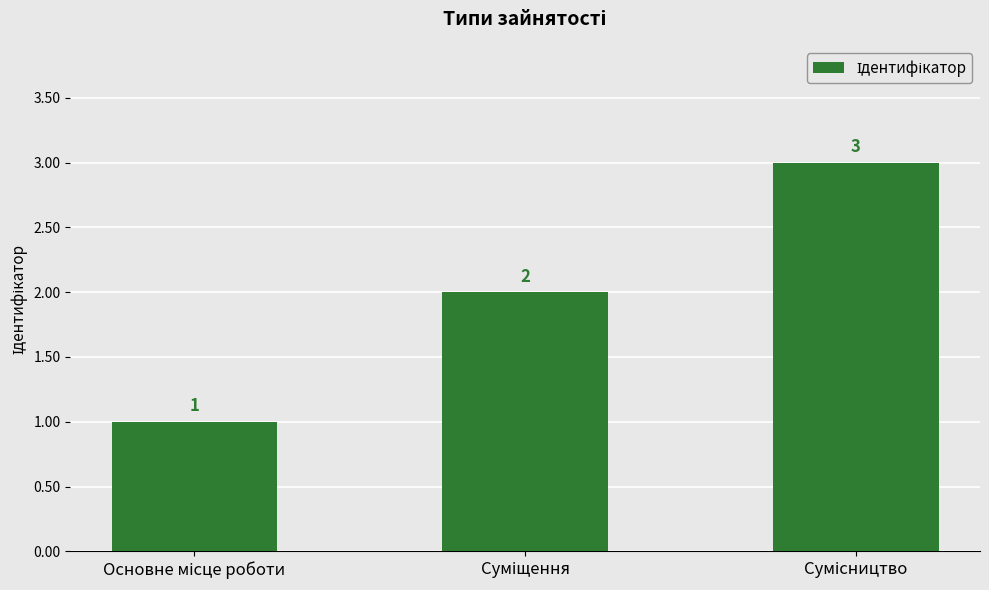

What is the value of the 1st bar from the left?

1